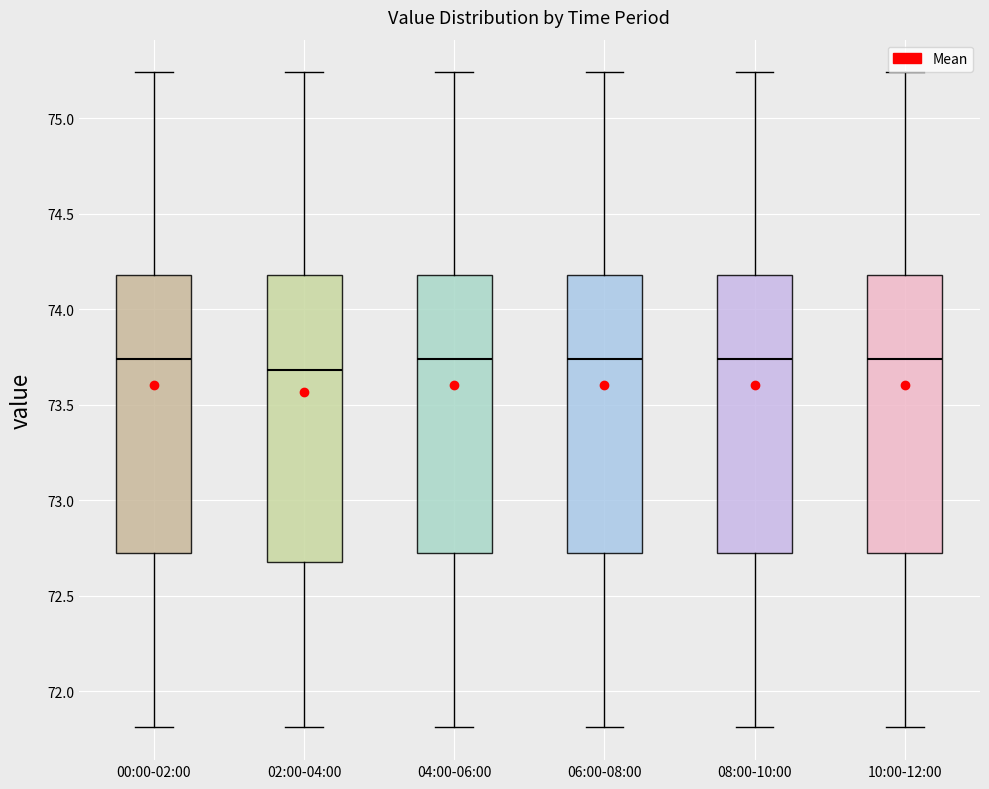

Reading left to right, read every box against the y-axis: the position of its median line, the range the box covers, and the ends of its whiskers. The values are not printed on the chart, so give them approximately, as read against the axis.

00:00-02:00: median 73.75, box 72.75 to 74.20, whiskers 71.80 to 75.25
02:00-04:00: median 73.70, box 72.70 to 74.20, whiskers 71.80 to 75.25
04:00-06:00: median 73.75, box 72.75 to 74.20, whiskers 71.80 to 75.25
06:00-08:00: median 73.75, box 72.75 to 74.20, whiskers 71.80 to 75.25
08:00-10:00: median 73.75, box 72.75 to 74.20, whiskers 71.80 to 75.25
10:00-12:00: median 73.75, box 72.75 to 74.20, whiskers 71.80 to 75.25